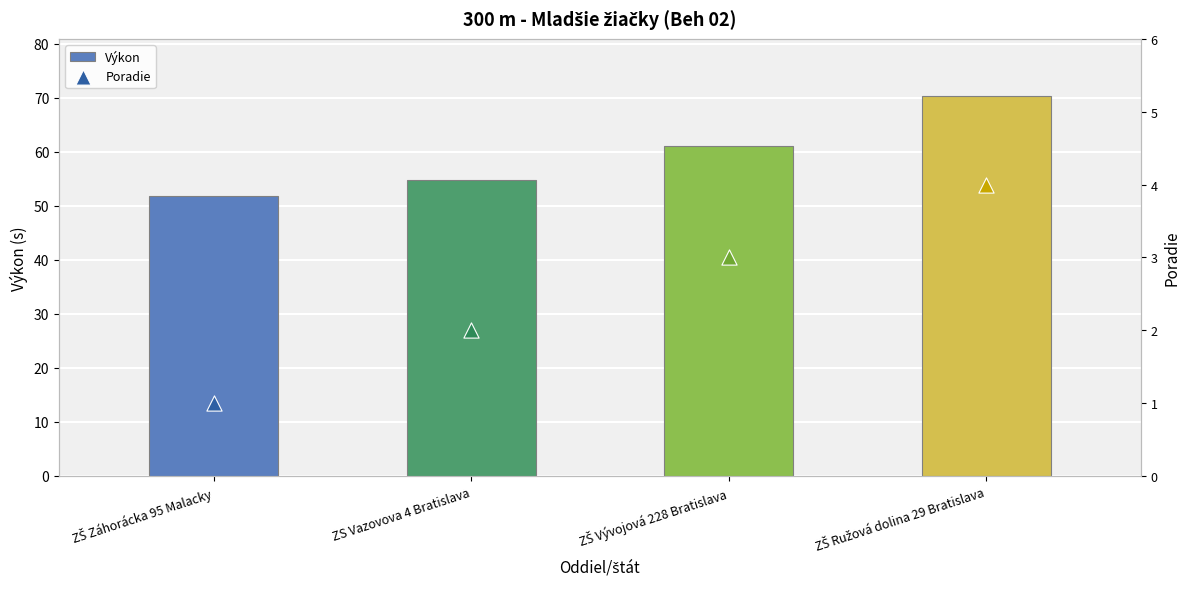

What is the ratio of the value at ZS Vazovova 4 Bratislava to the value at ZŠ Ružová dolina 29 Bratislava?

0.8